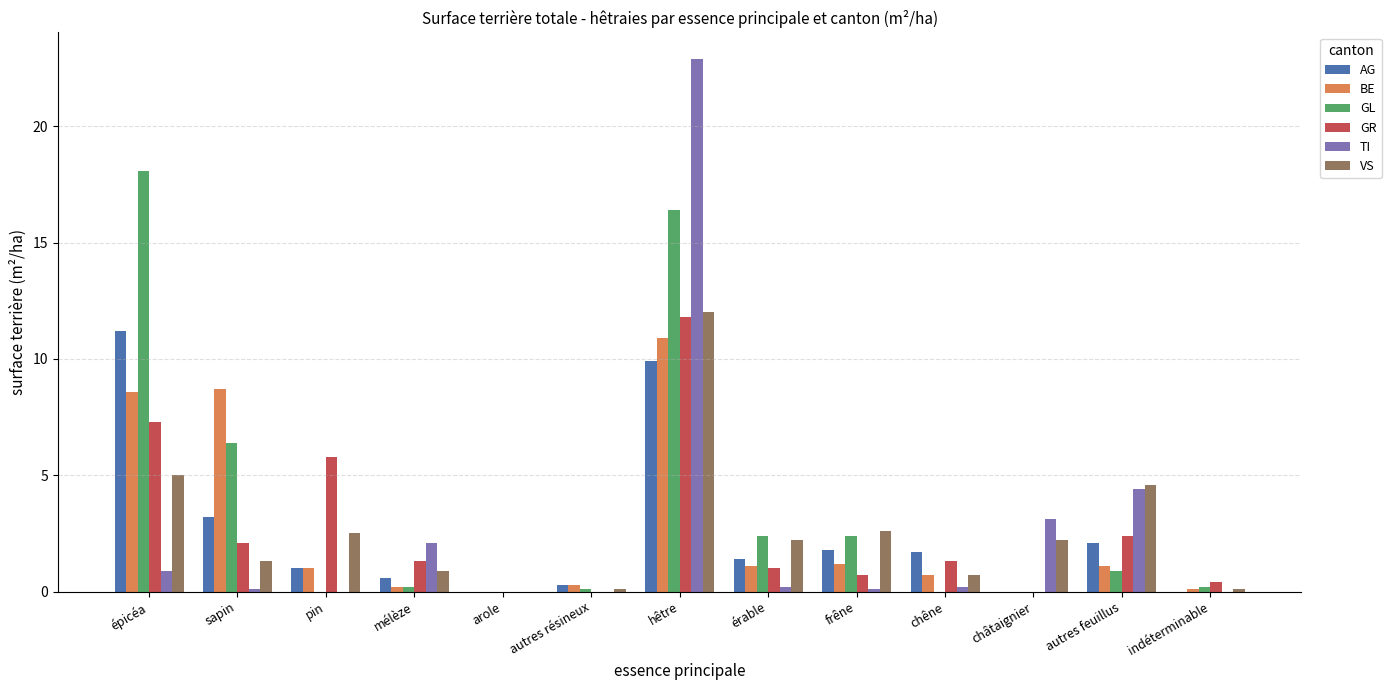

Which series has the largest total across all categories?

GL